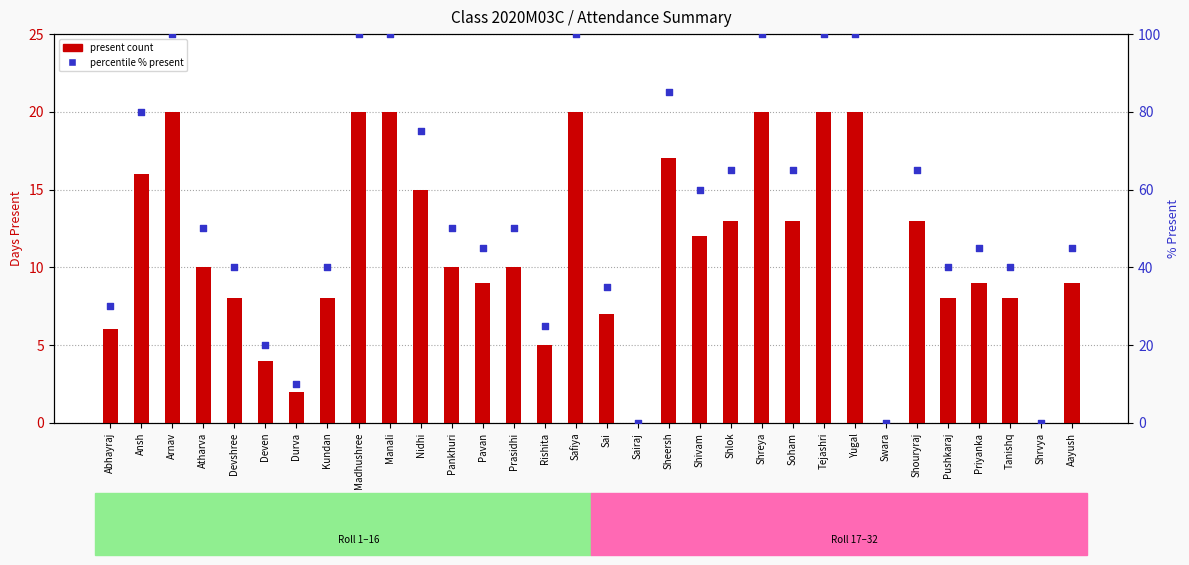

At how many categories does at least one series exceed 17?

28